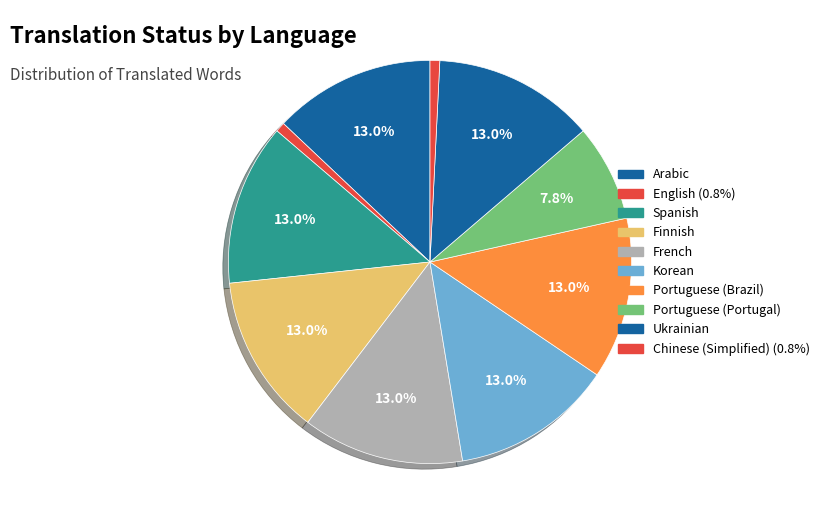

How many segments does this pie chart have?

10